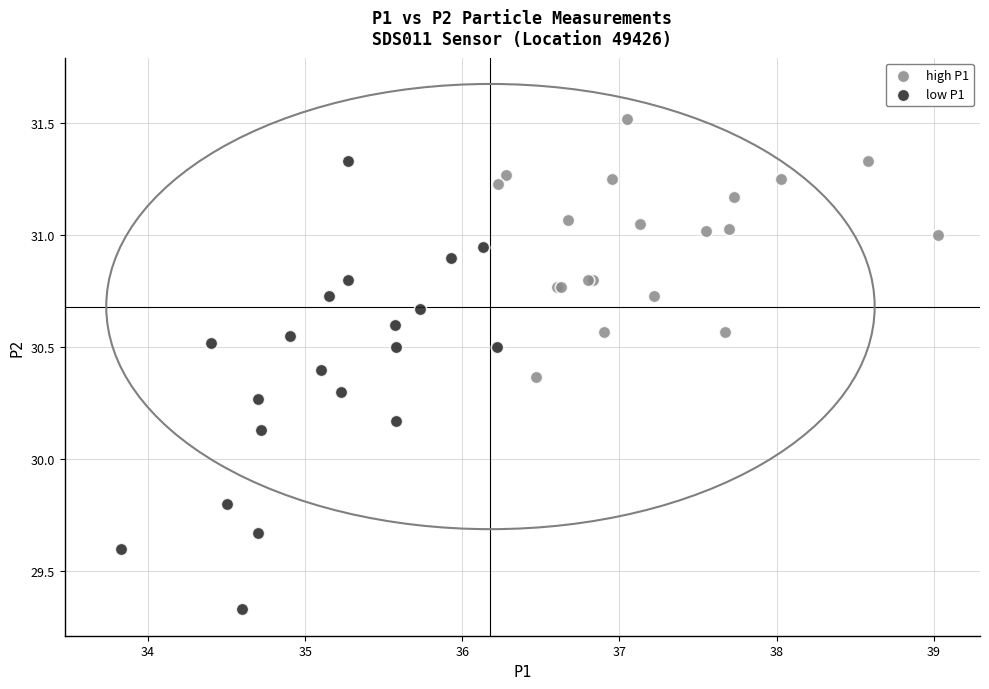

What are all the series names shown in the legend?

high P1, low P1